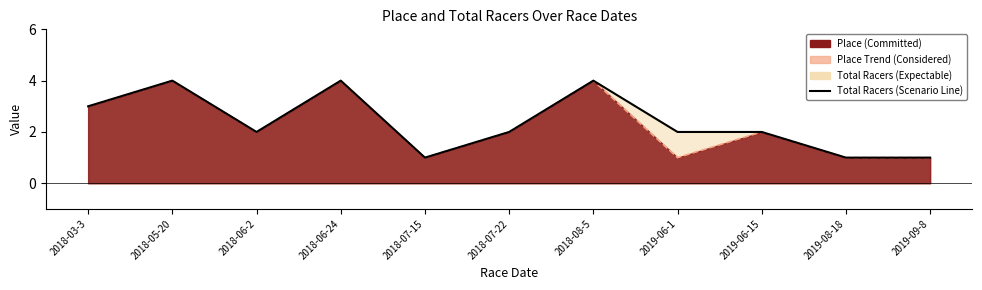

At which category does Place (trend) reach its first local peak?

2018-05-20